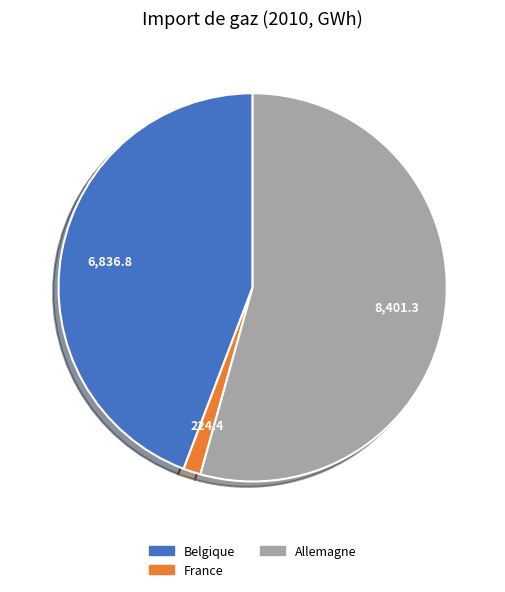

What is the smallest slice in the pie chart?

France